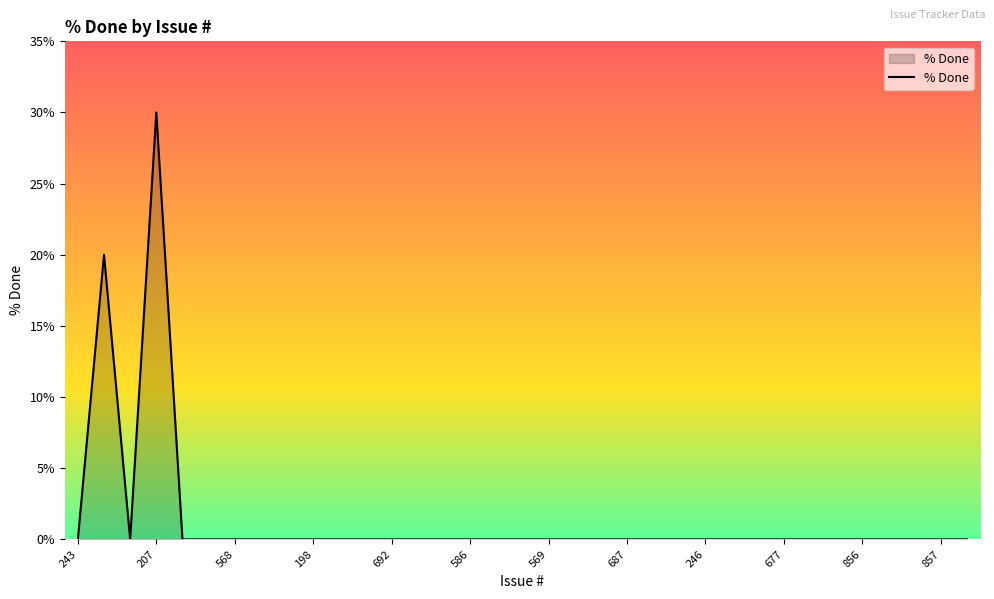

How many lines are shown in the chart?

1